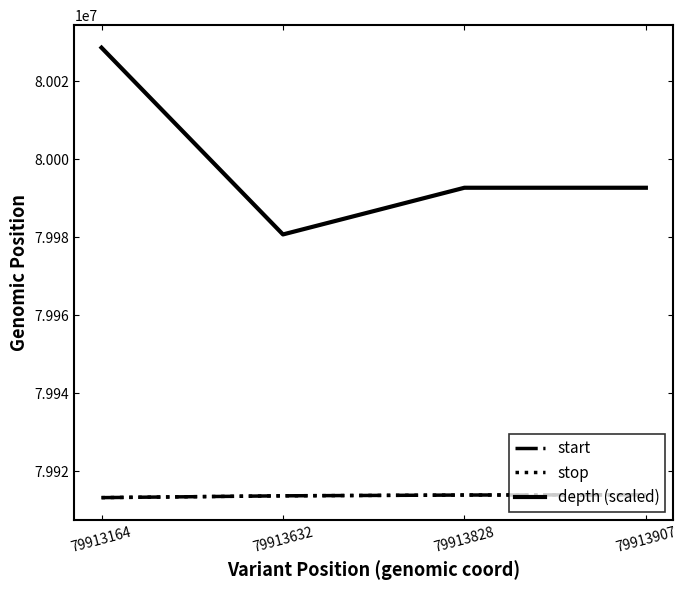

How many start values are between 79913632 and 79913907?

3